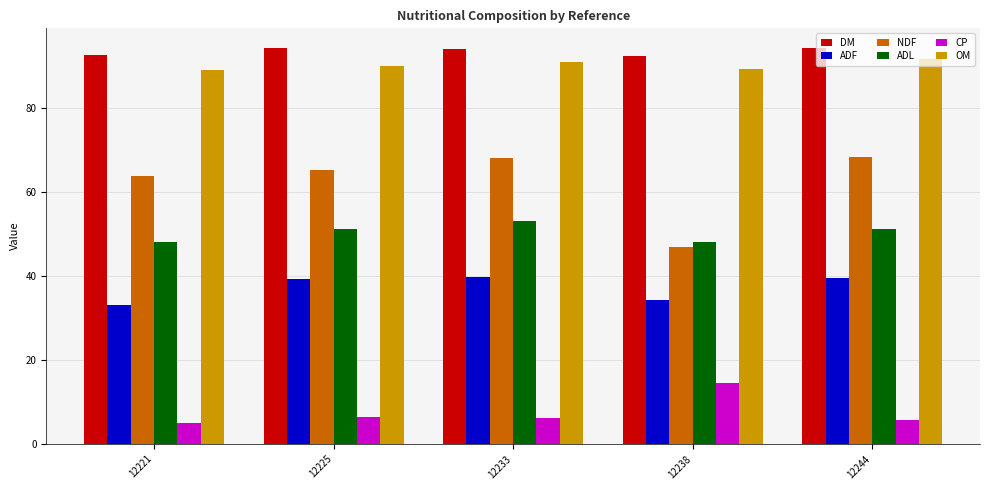

What is the greatest value displayed?

94.1